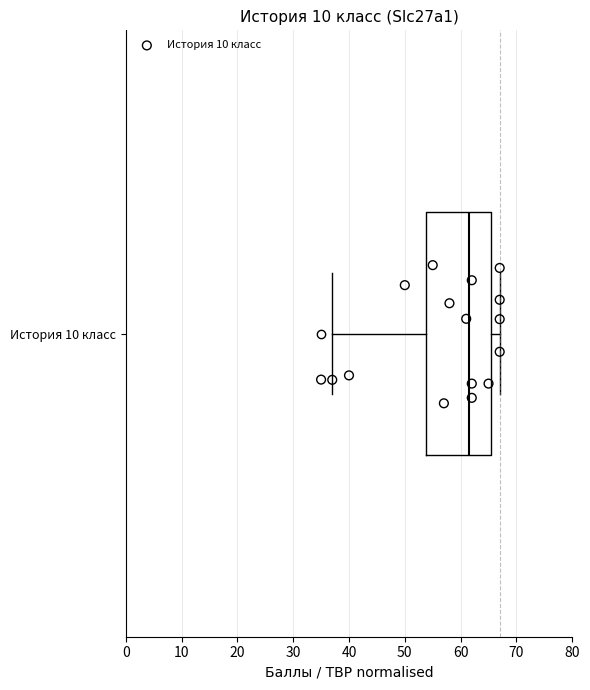

Read this box plot against the x-axis: the position of the median line, the range covered by the box, and the ends of both whiskers. The values are not printed on the chart, so give them approximately, as read against the axis.

median 62, box 54 to 66, whiskers 37 to 67